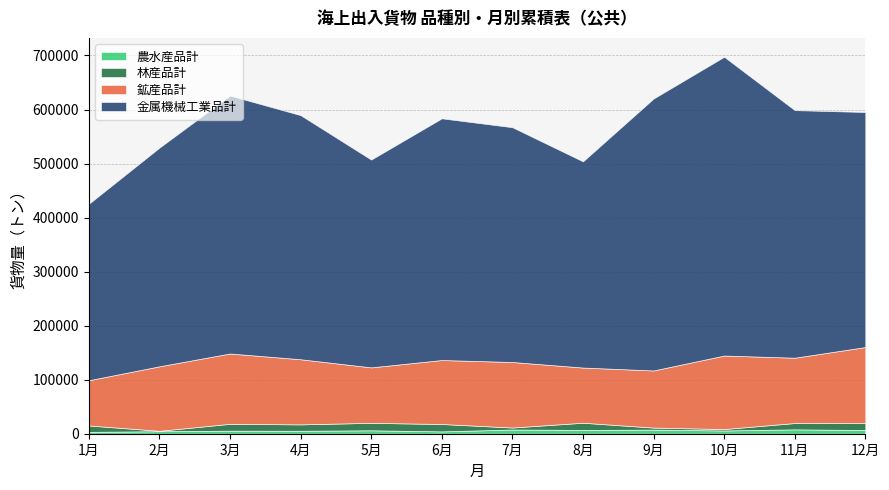

What is the average value of the 農水産品計 series?

6104